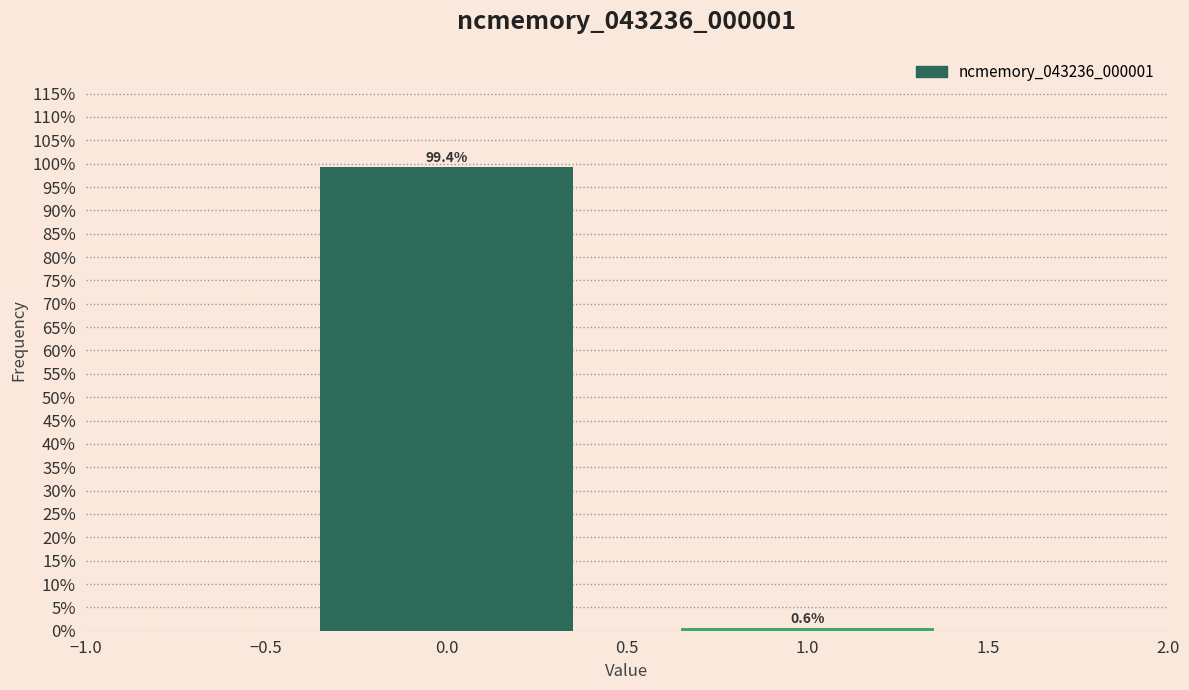

Reading left to right, transcribe all the data shown in this chart.

0.0=99.4	1.0=0.6